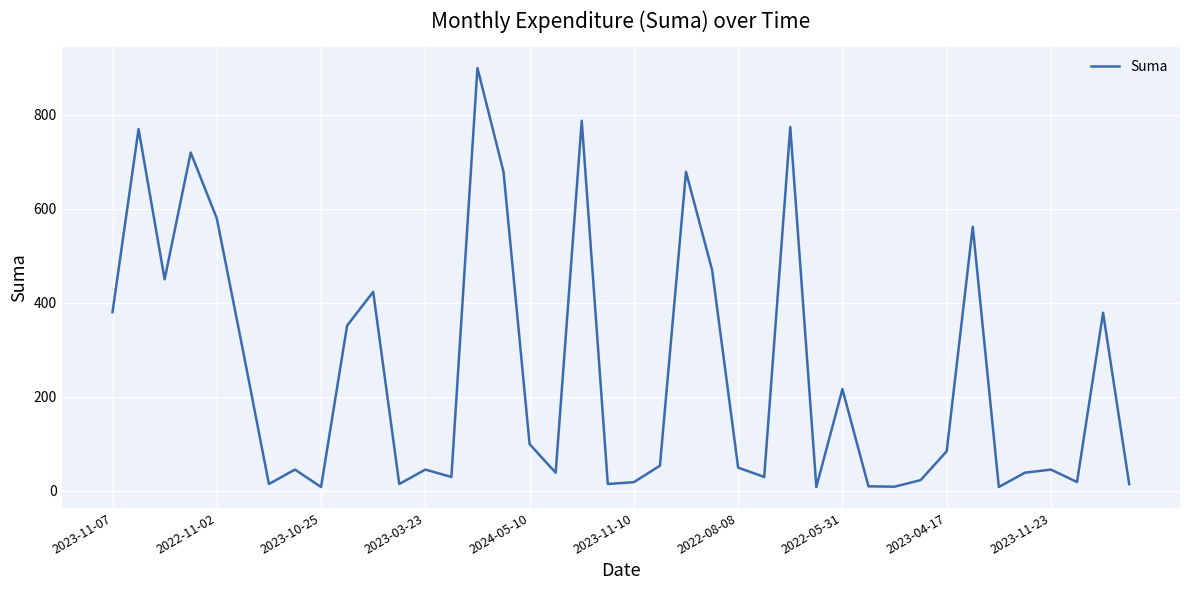

What is the maximum value shown in the chart?

900.0